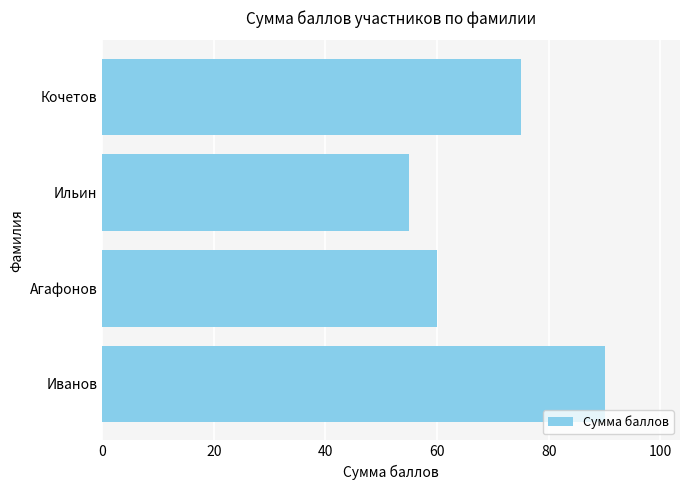

List the labels in order of value, smallest first.

Ильин, Агафонов, Кочетов, Иванов